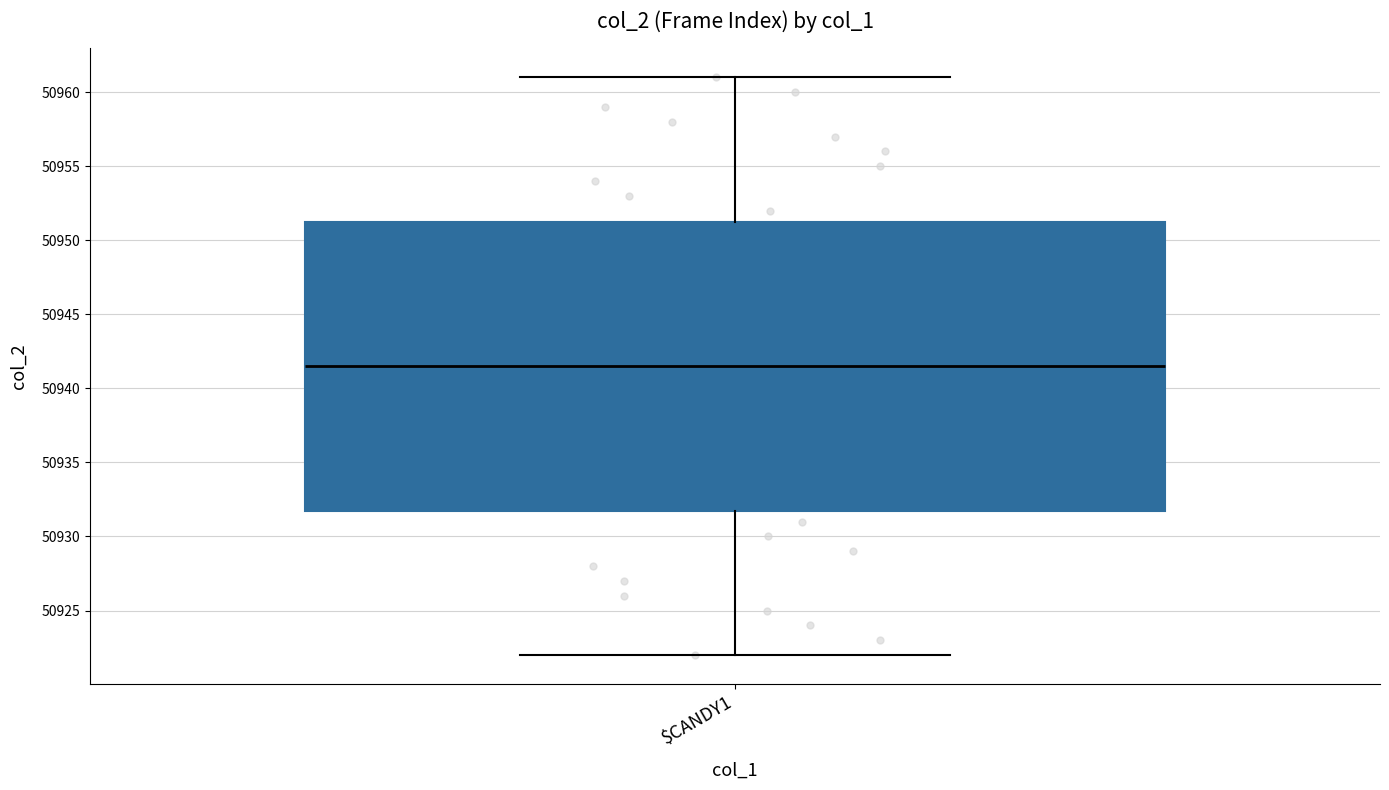

Transcribe this box plot: give where the median line is, the range the box spans, and where the two whiskers end, as read against the y-axis. The values are not printed on the chart, so give them approximately, as read against the axis.

median 50941.5, box 50932.0 to 50951.5, whiskers 50922.0 to 50961.0